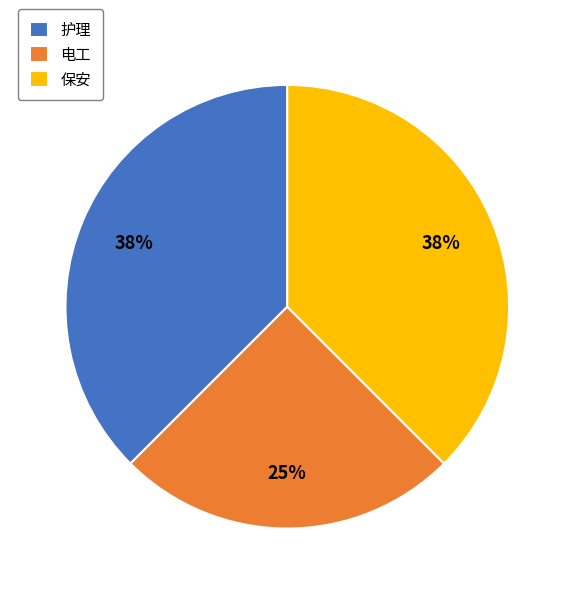

What is the ratio of the value at 护理 to the value at 保安?

1.0